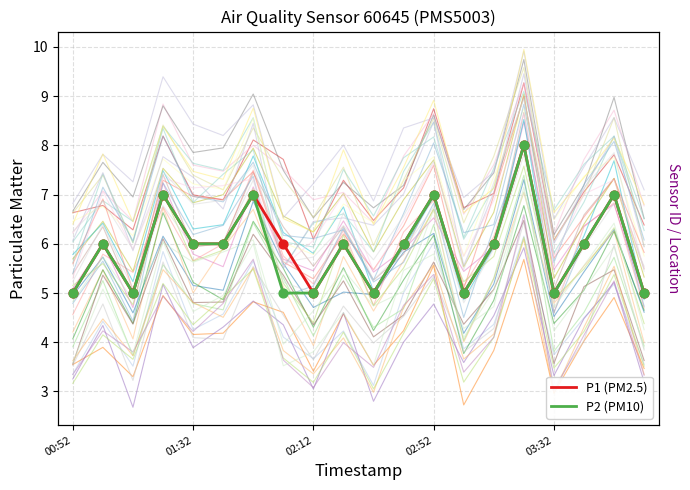

Which series contains the lowest Y value?

P1 (PM2.5)